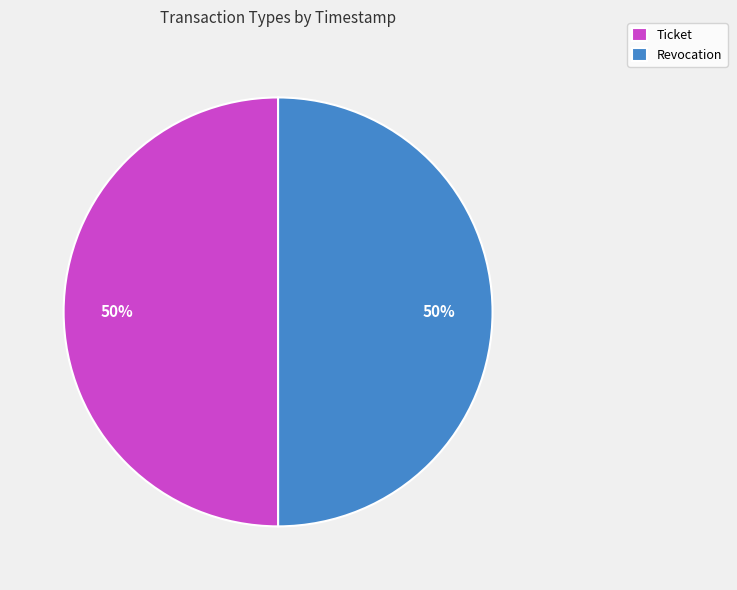

Count the number of slices in the pie.

2